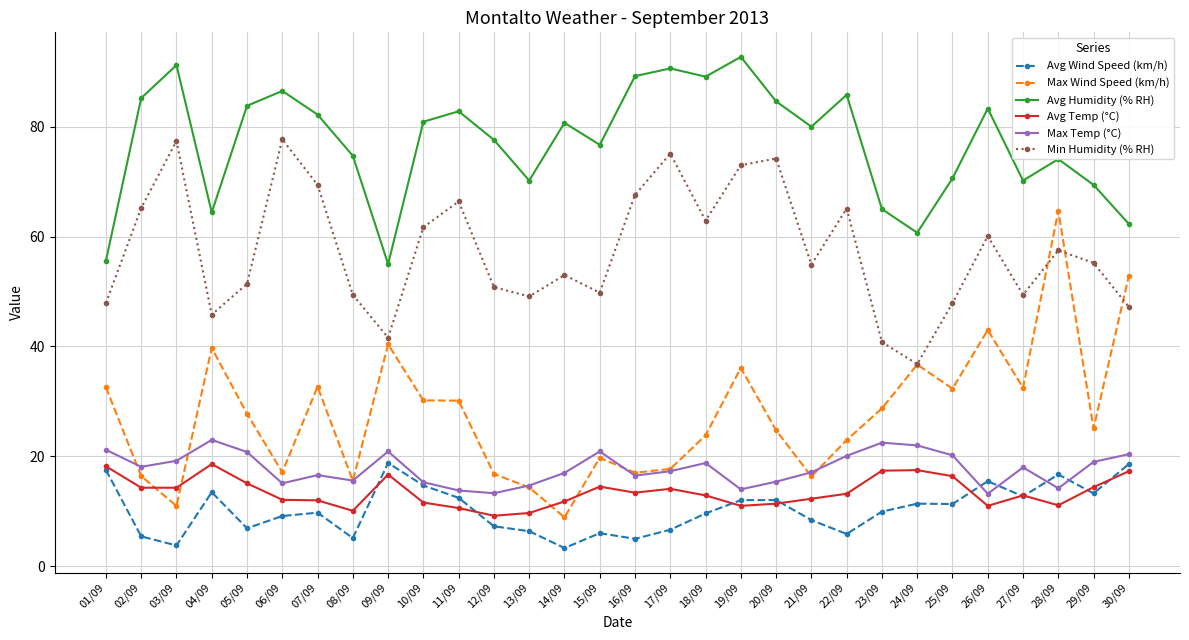

Is the value of Avg Humidity (% RH) at 06/09 greater than the value of Avg Temp (°C) at 30/09?

Yes